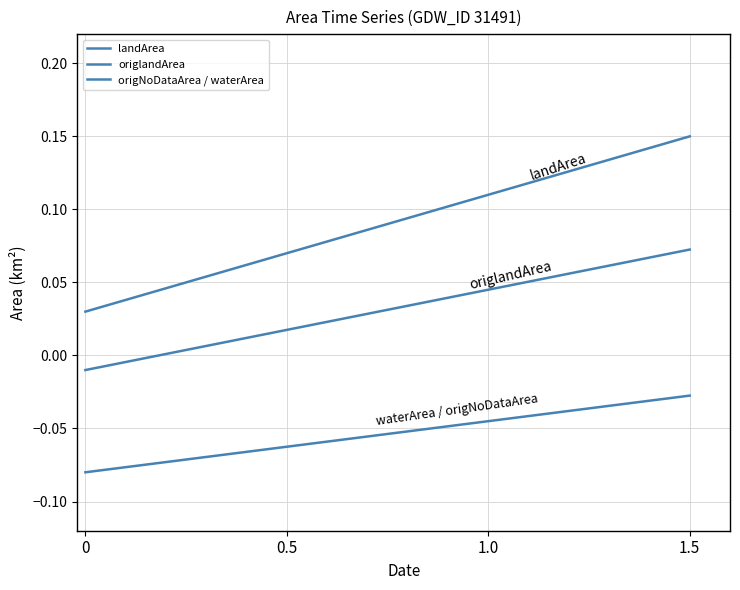

Is this an area chart (filled region under the line)?

No